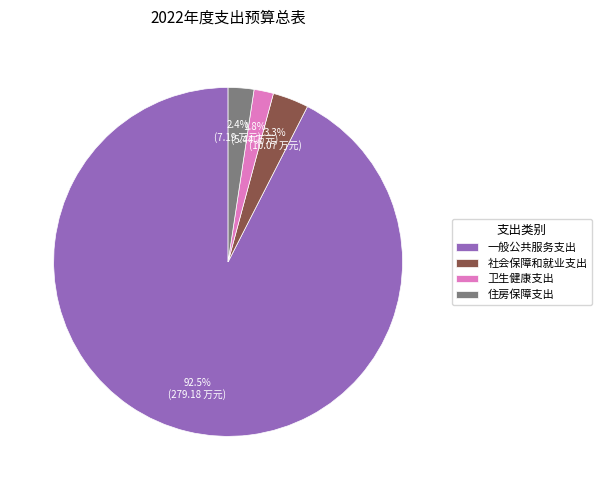

What percentage is NOT represented by 住房保障支出?

97.6%